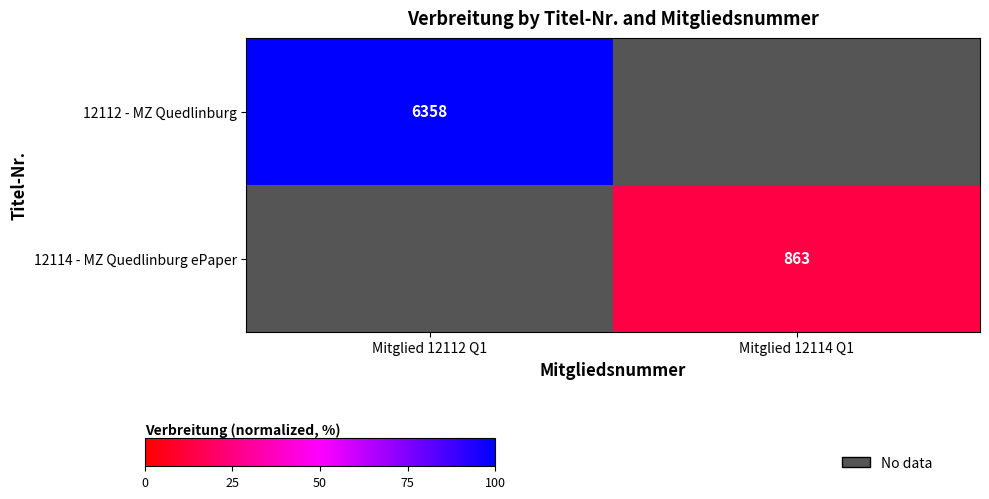

Which category has the highest value in the 12112 - MZ Quedlinburg series?

Mitglied 12112 Q1